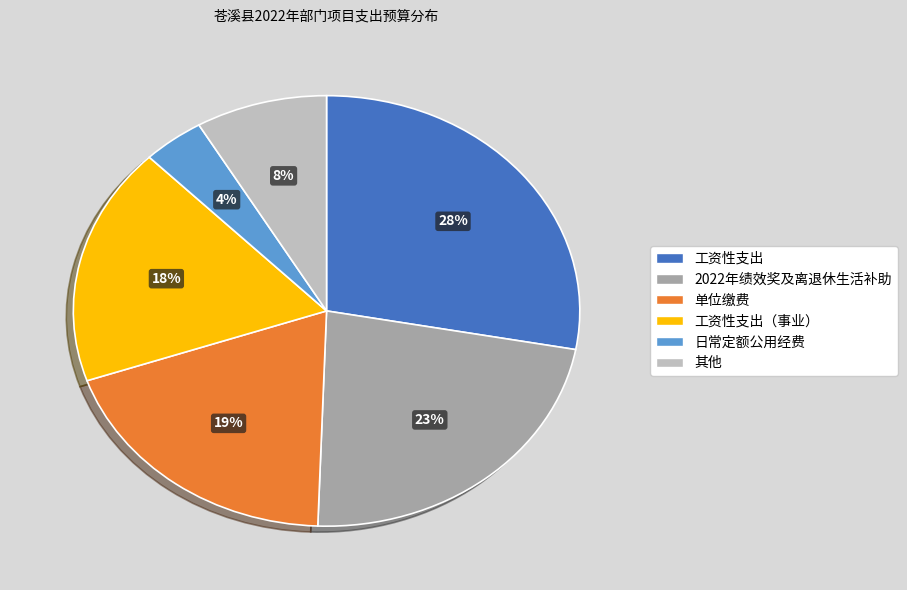

To the nearest percent, what is the difference between the largest and smallest slice percentages?

24%